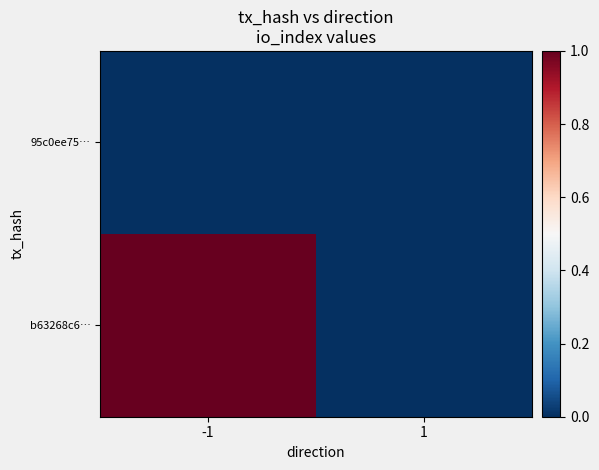

How many distinct data groups are displayed?

2